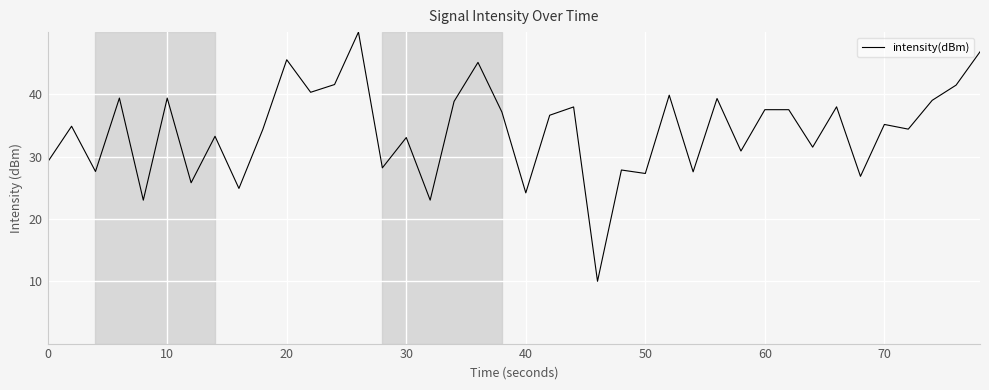

What is the difference between the maximum and minimum values?

40.0